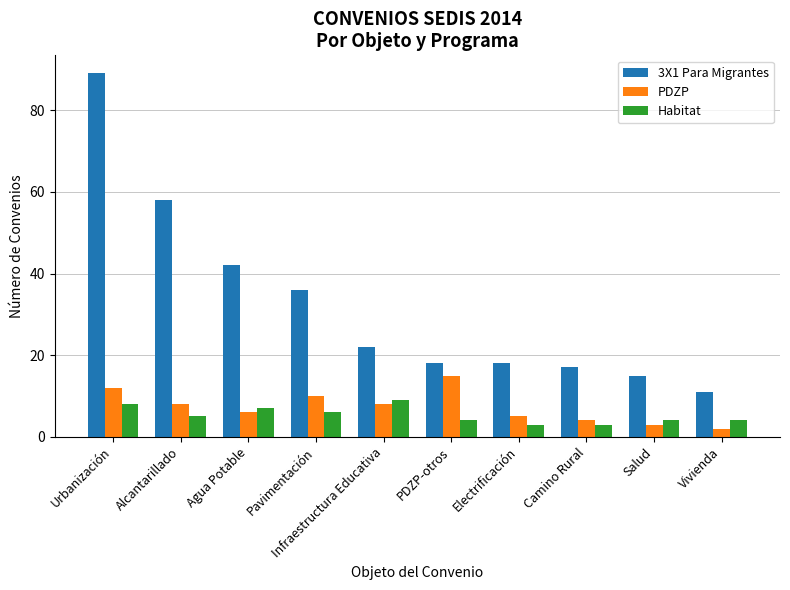

At which category is the sum across all series the highest?

Urbanización